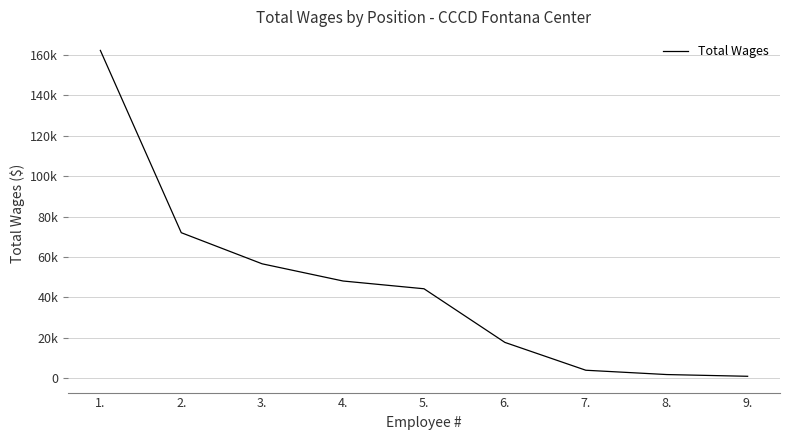

Is this an area chart (filled region under the line)?

No